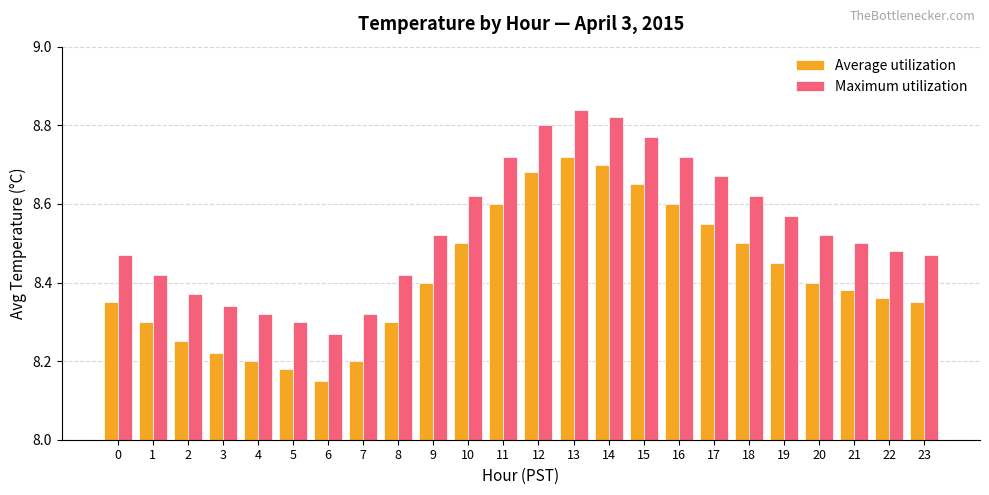

What is the difference between the second highest and second lowest values in the Maximum utilization series?

0.5